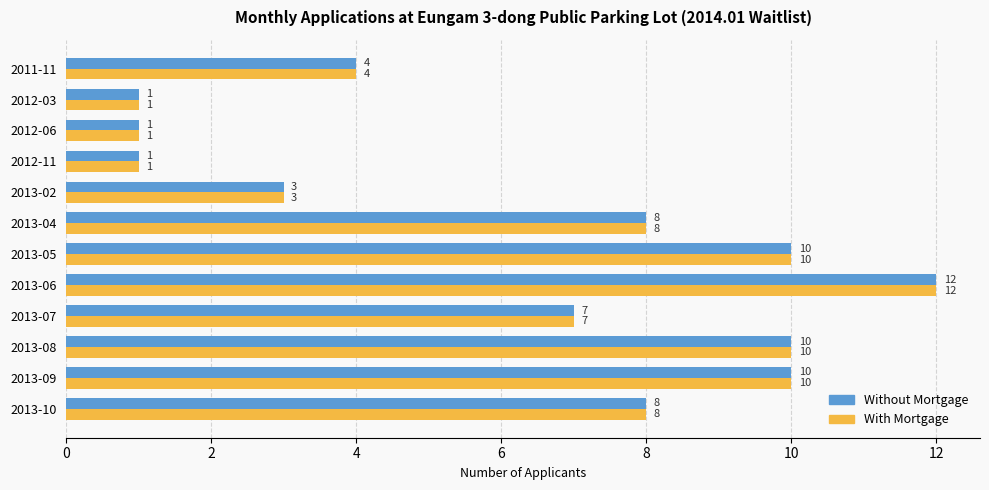

Is it true that With Mortgage equals 4 at 2013-10?

False